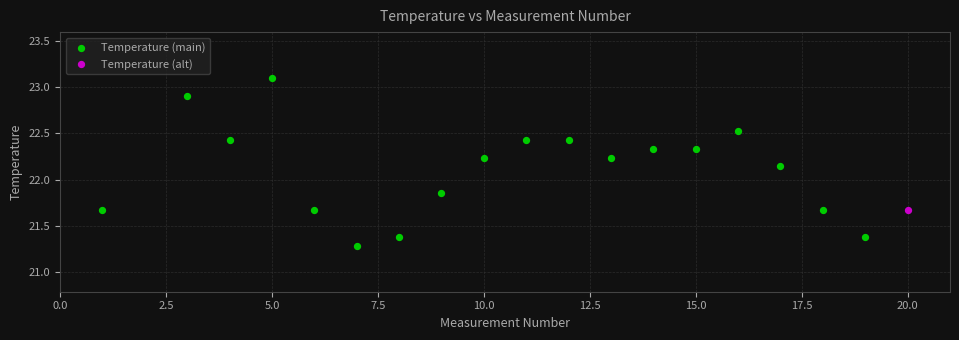

What are all the series names shown in the legend?

Temperature (main), Temperature (alt)